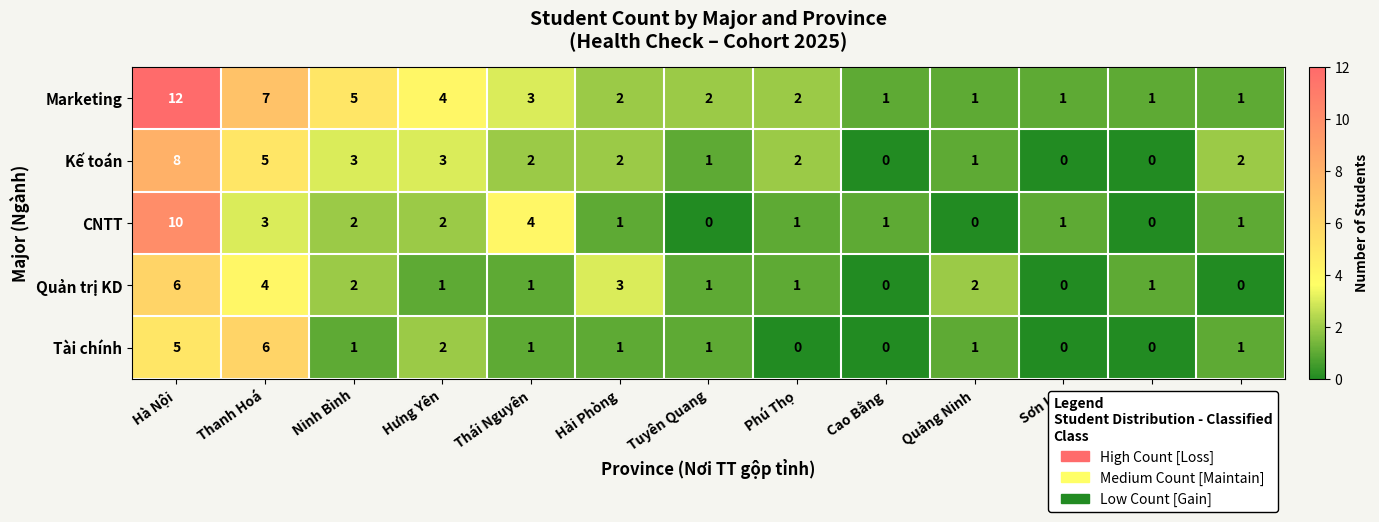

Which series has the largest total across all categories?

Marketing